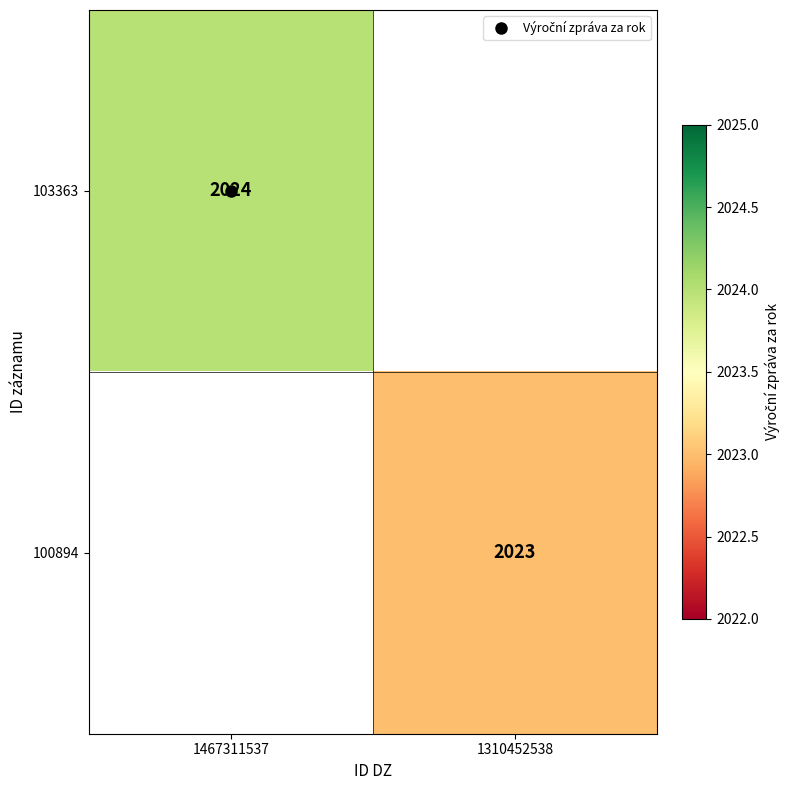

Rank the categories by 100894 value from lowest to highest.

1467311537, 1310452538